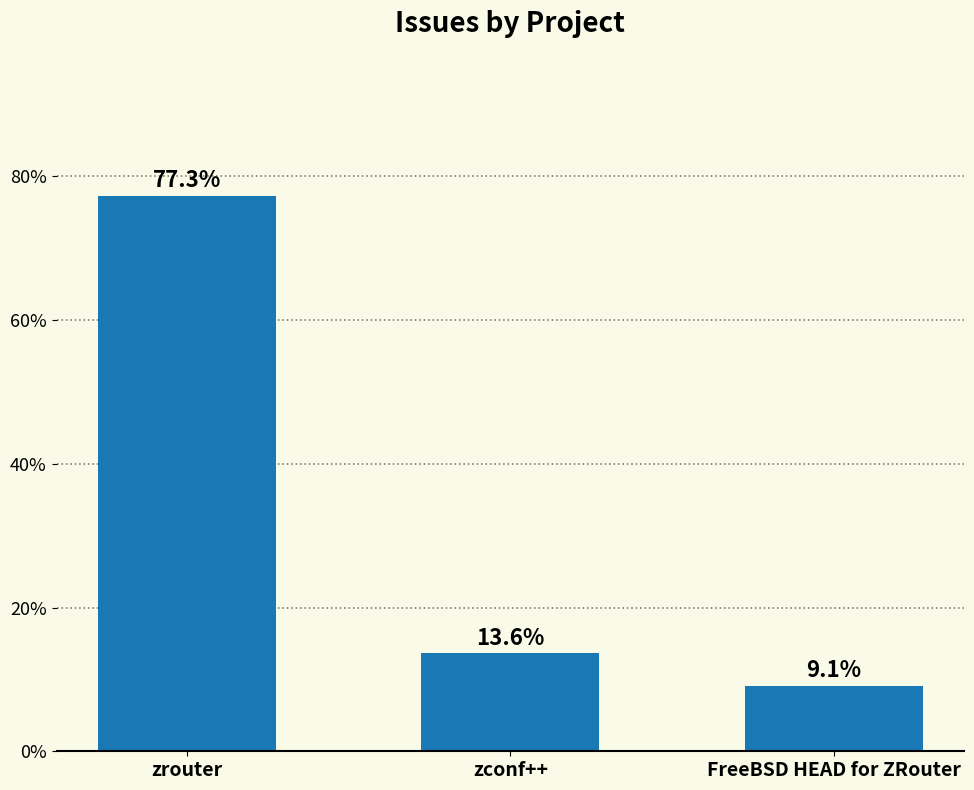

Which category has the lowest value across all series?

FreeBSD HEAD for ZRouter